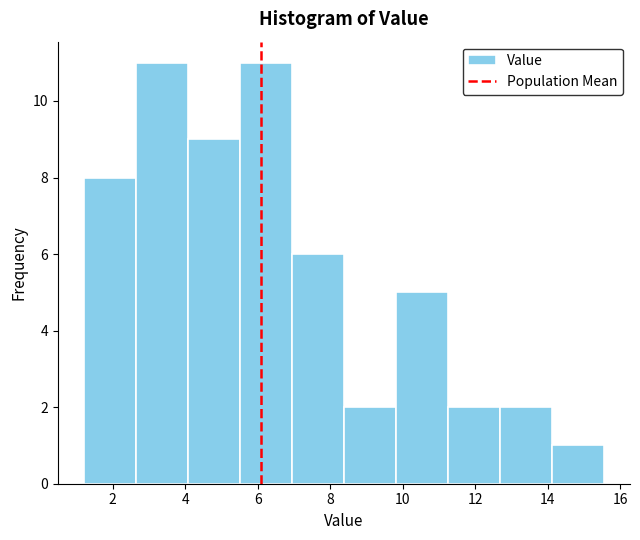

Reading left to right, list every bar in this chart as the range it spans on the x-axis followed by its height. Neither the bar edges nor the heights are printed on the chart, so give them approximately, as read against the axes.

1.2 to 2.6: 8
2.6 to 4.0: 11
4.0 to 5.6: 9
5.6 to 7.0: 11
7.0 to 8.4: 6
8.4 to 9.8: 2
9.8 to 11.2: 5
11.2 to 12.6: 2
12.6 to 14.2: 2
14.2 to 15.6: 1